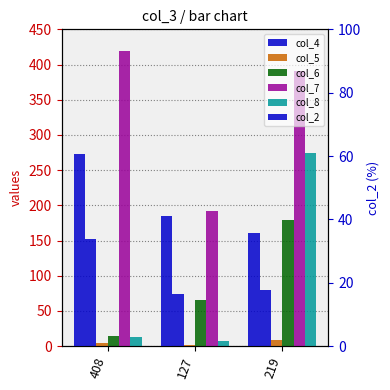

Which series has the largest range (max minus min)?

col_8